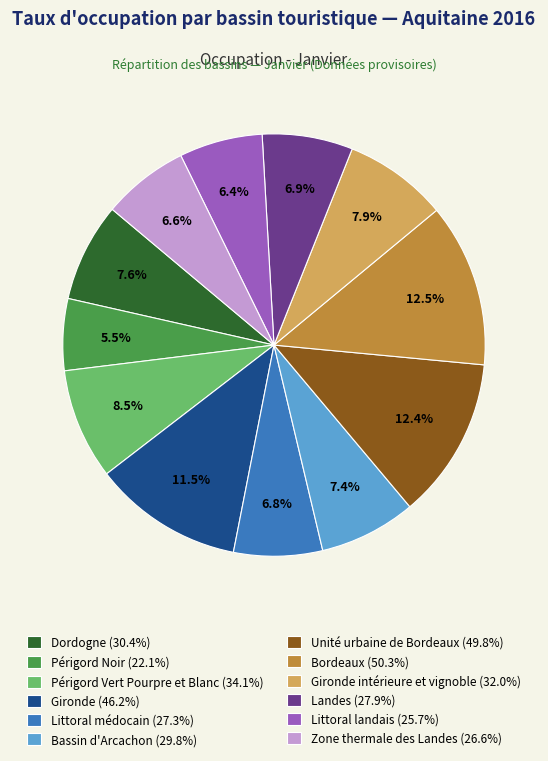

Is there any slice that represents more than half of the pie?

No